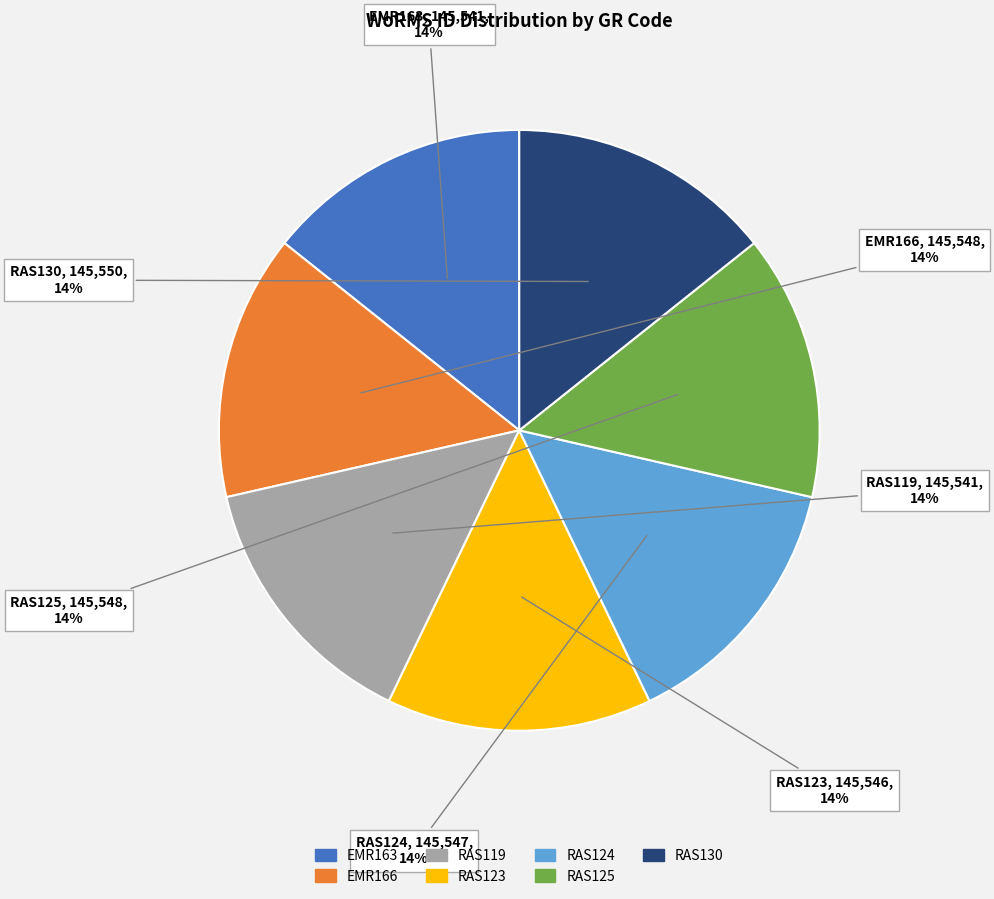

Is the sum of RAS130 and EMR163 greater than half?

No